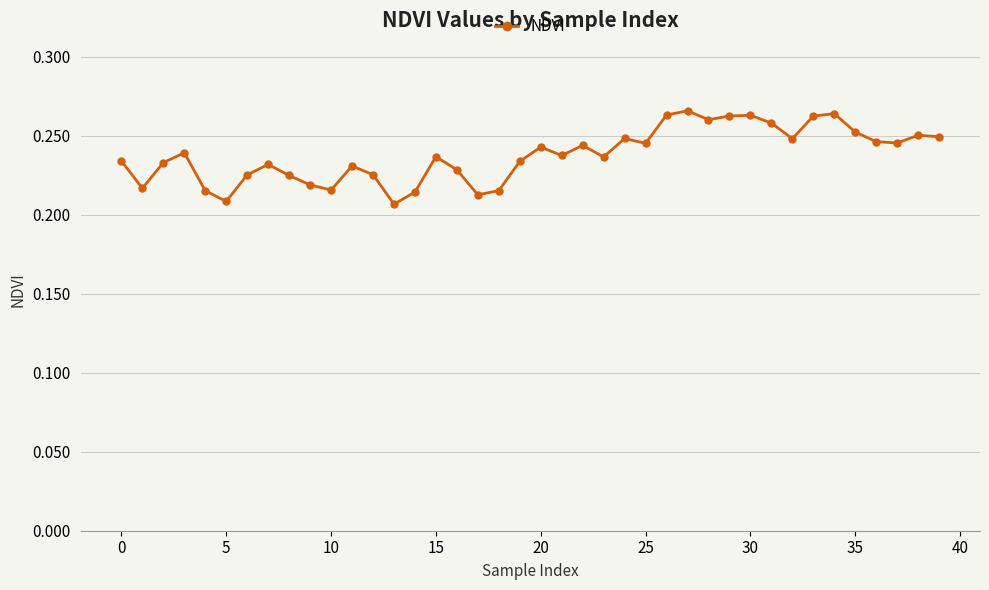

Count the values in the range 0 to 1.

40